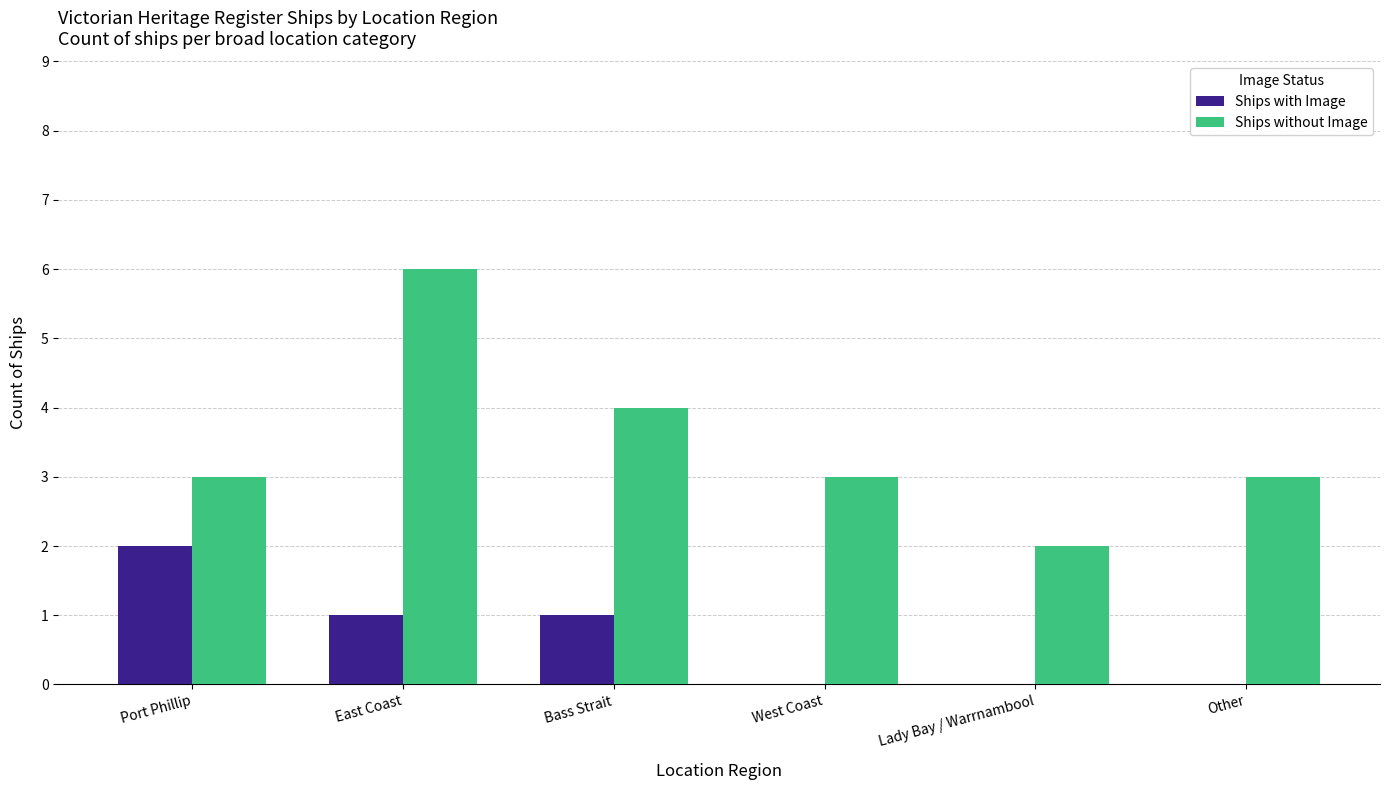

How many groups of bars are there?

6